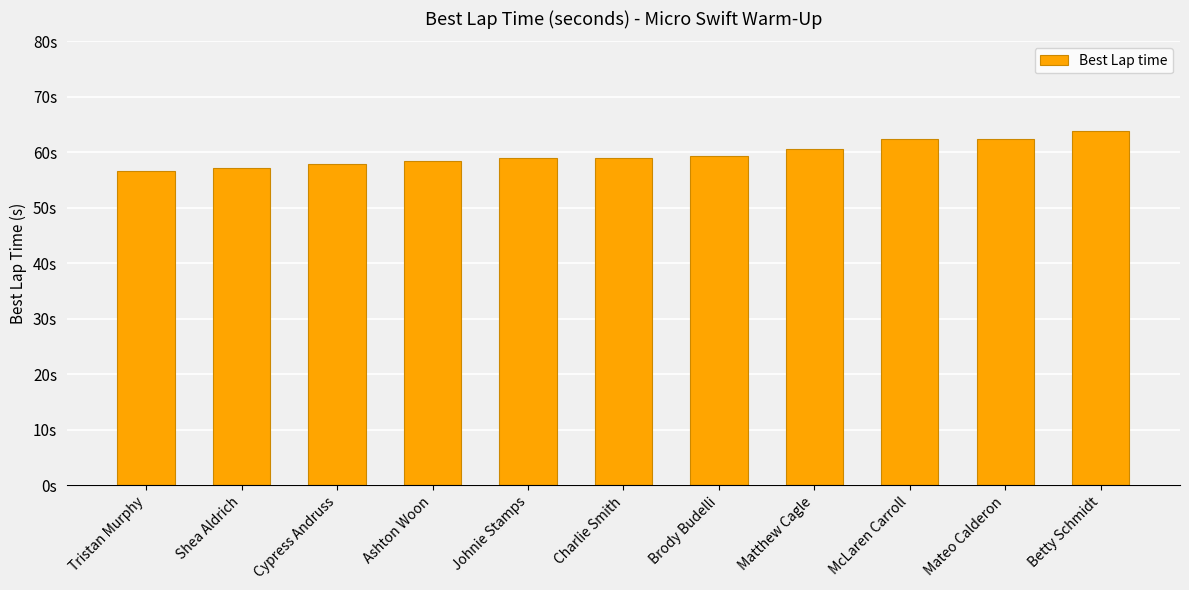

Reading left to right, what are all the values shown in this chart?

Tristan Murphy=56.6	Shea Aldrich=57.1	Cypress Andruss=58.0	Ashton Woon=58.4	Johnie Stamps=59.0	Charlie Smith=59.0	Brody Budelli=59.3	Matthew Cagle=60.6	McLaren Carroll=62.5	Mateo Calderon=62.5	Betty Schmidt=63.8